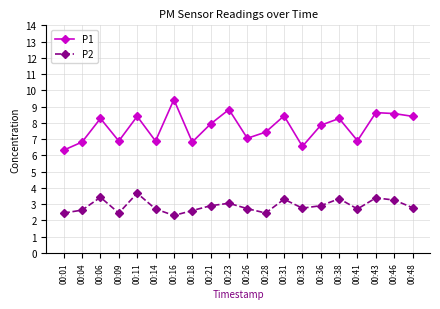

Read the P2 value at 00:01.

2.5